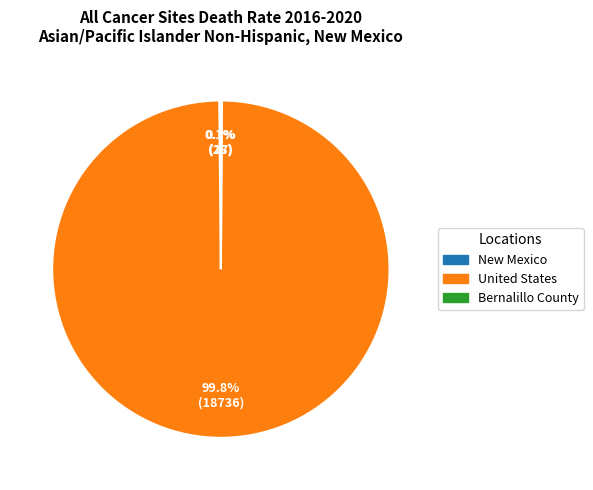

What portion of the pie excludes United States?

0.2%